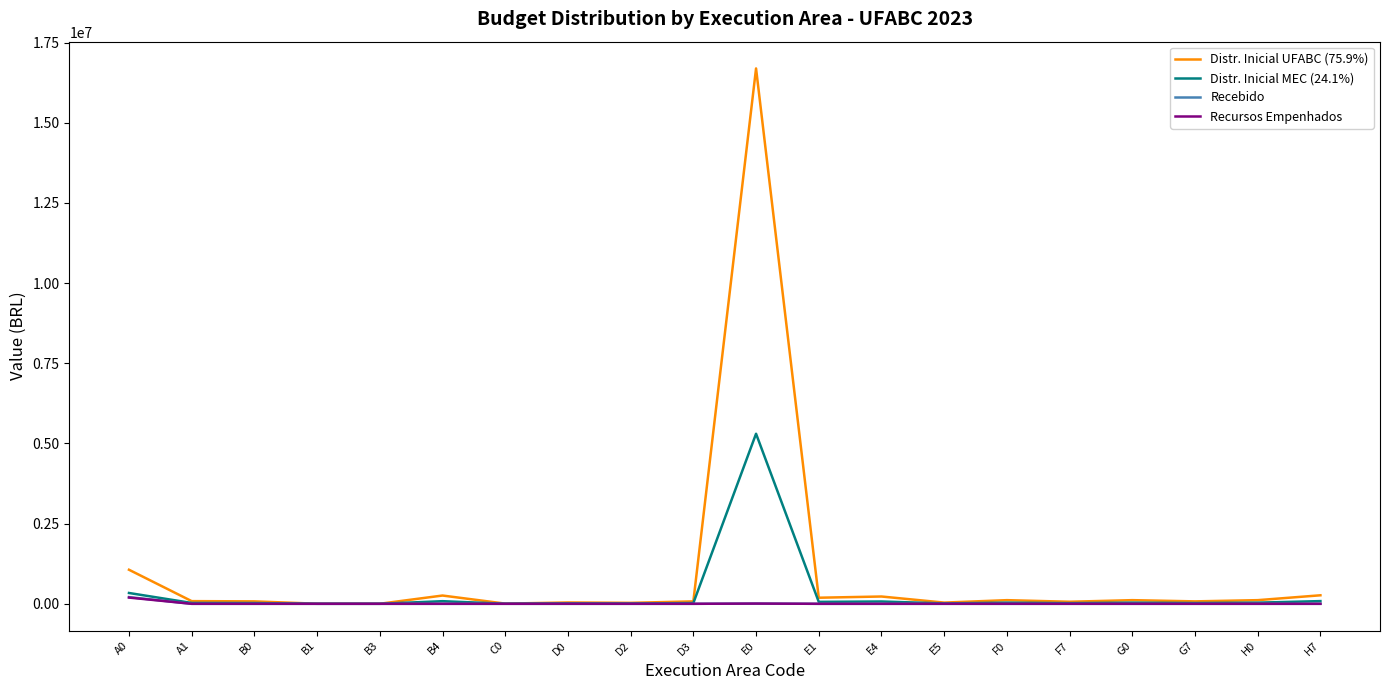

The Distr. Inicial UFABC (75.9%) series shows 113838.9 at G0. True or false?

True